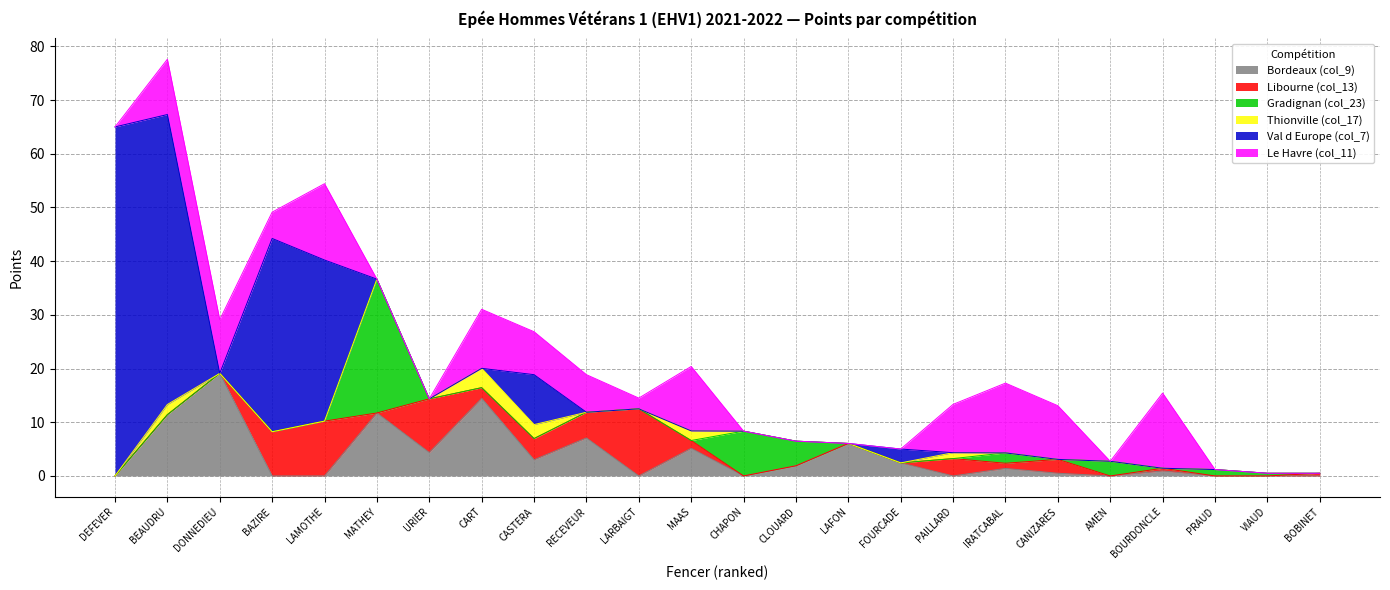

The value of Le Havre (col_11) at LAMOTHE is 14.2. True or false?

True